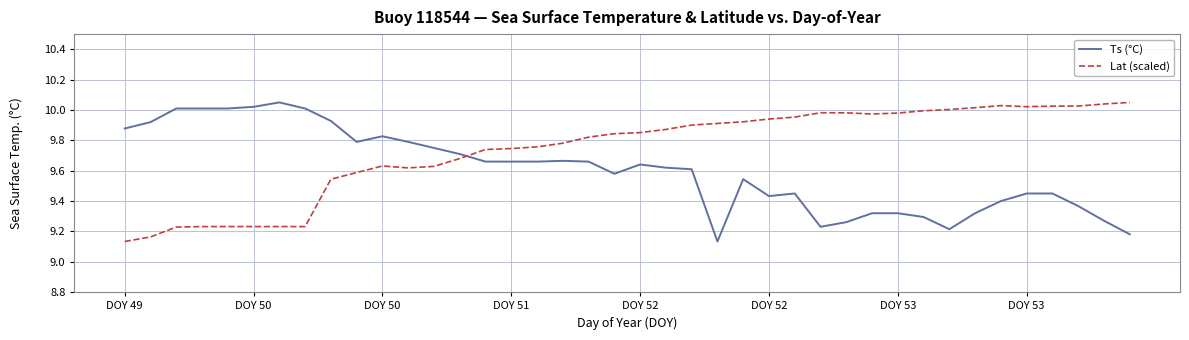

What is the difference between the maximum and minimum values in the Ts (°C) series?

0.9